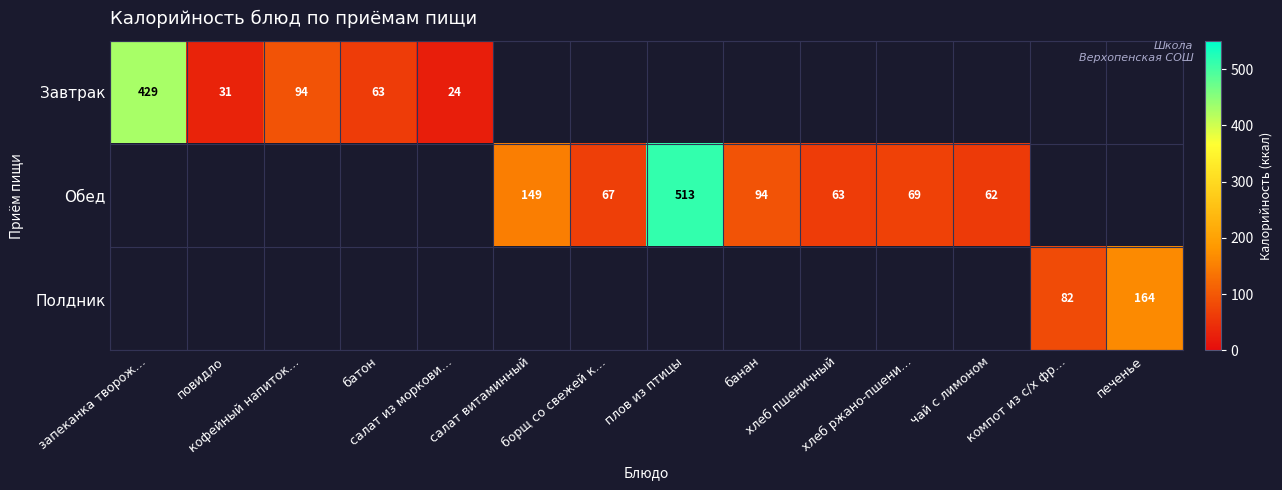

Is the value of Полдник at компот из с/х фр… greater than the value of Завтрак at компот из с/х фр…?

No